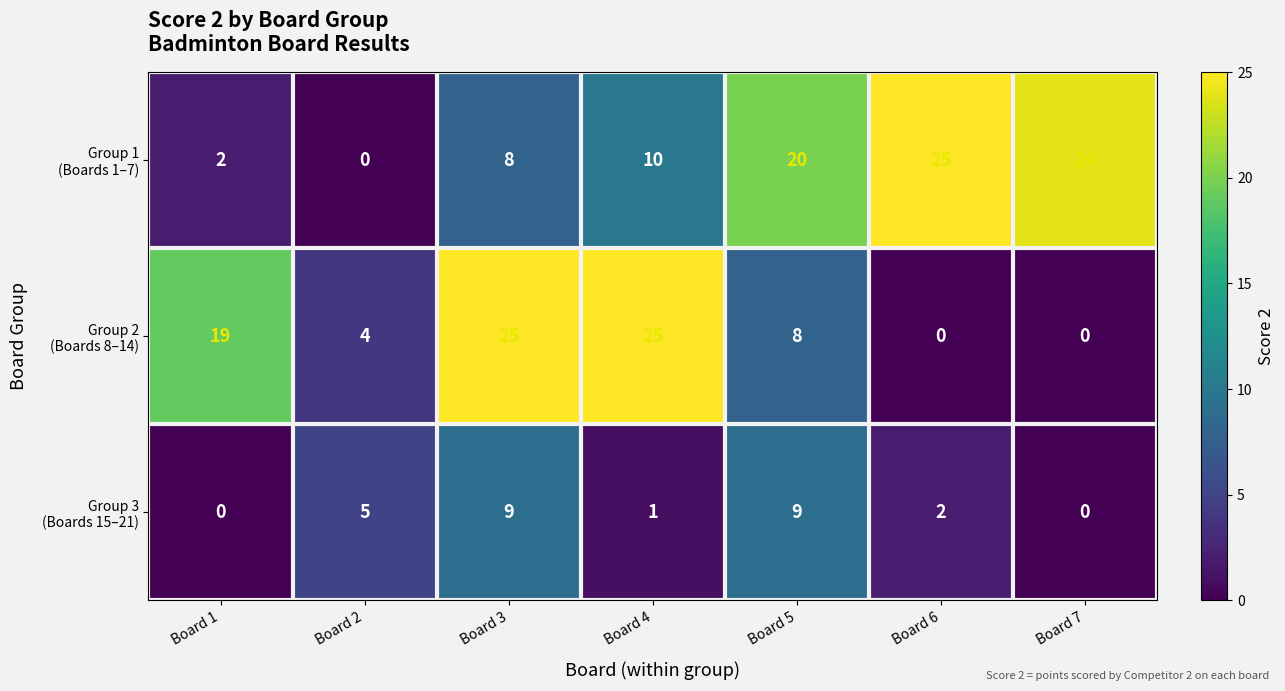

What is the difference between the highest and lowest values at Board 4?

24